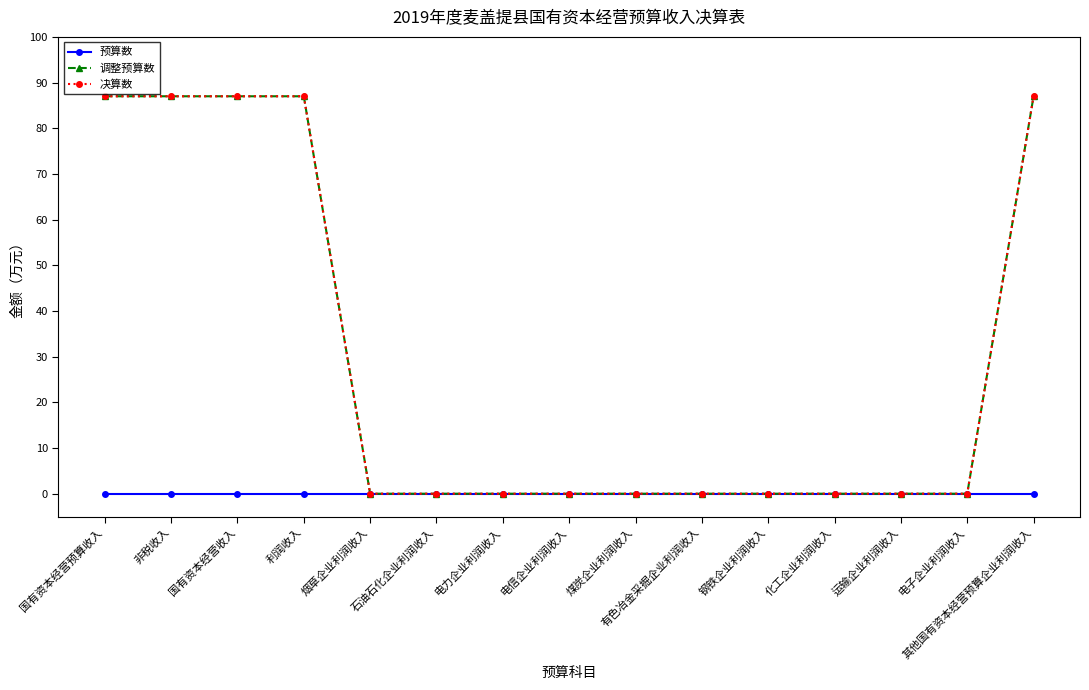

What position from the right is 钢铁企业利润收入?

5